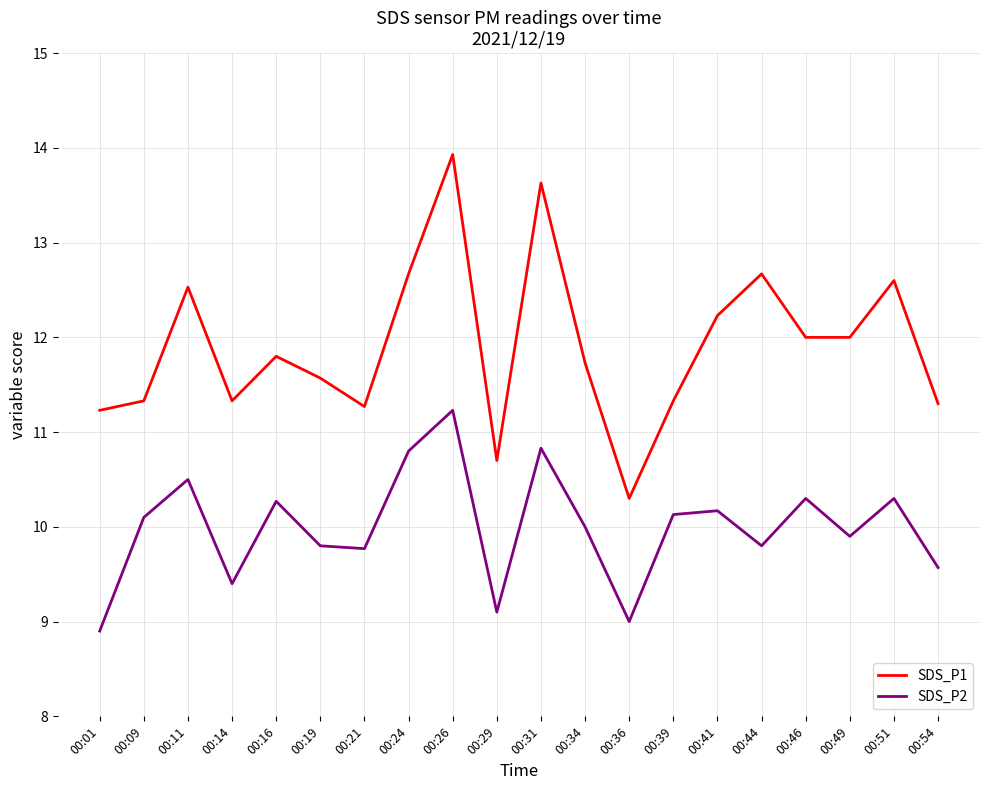

What is the average value of the SDS_P2 series?

10.0